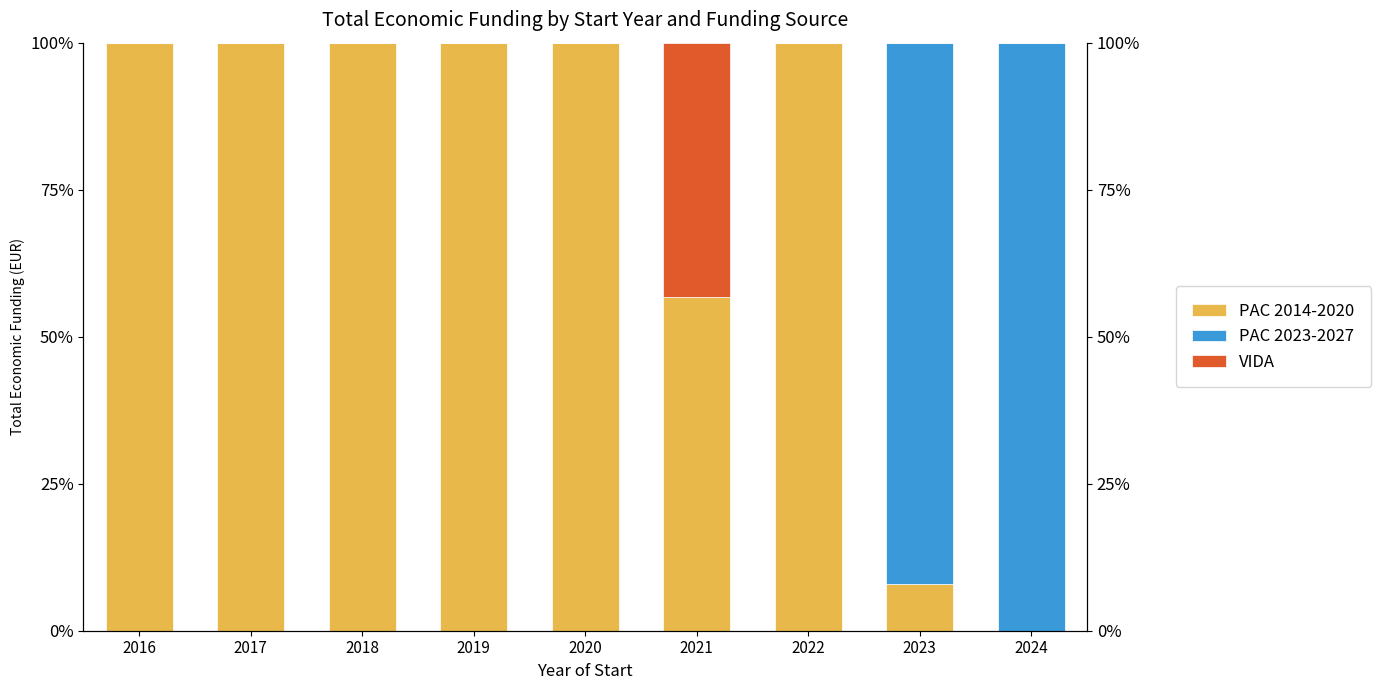

What is the spread (max minus min) of values at 2017?

100.0